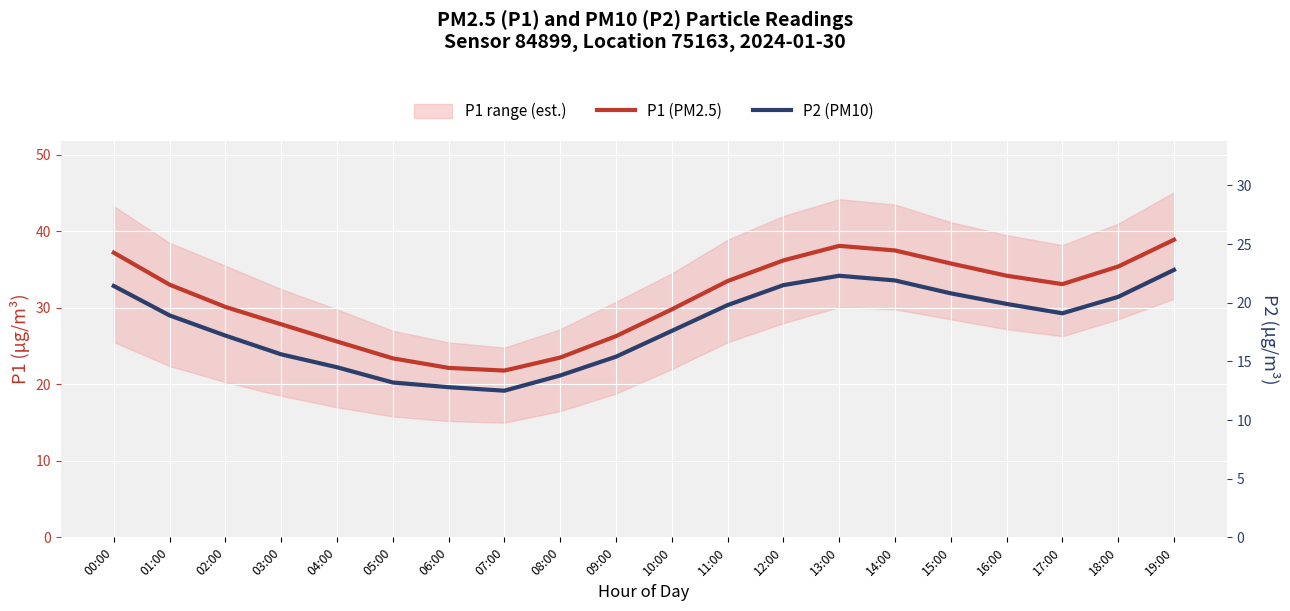

How many categories are shown in the chart?

20